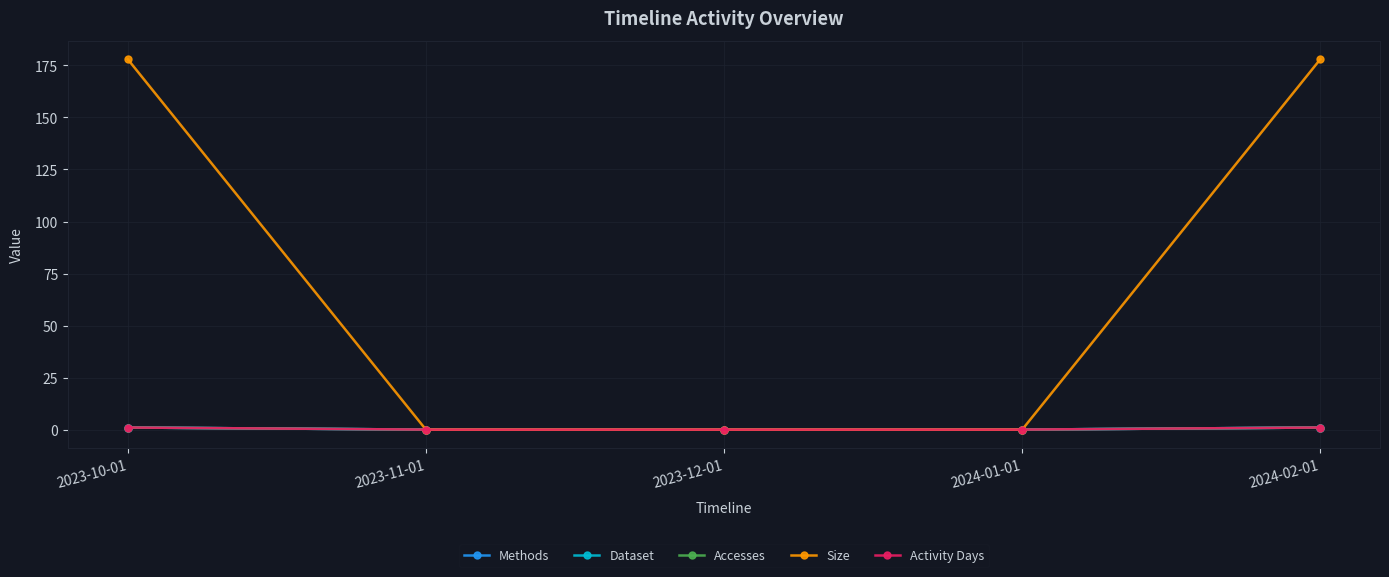

What is the average value of the Size series?

71